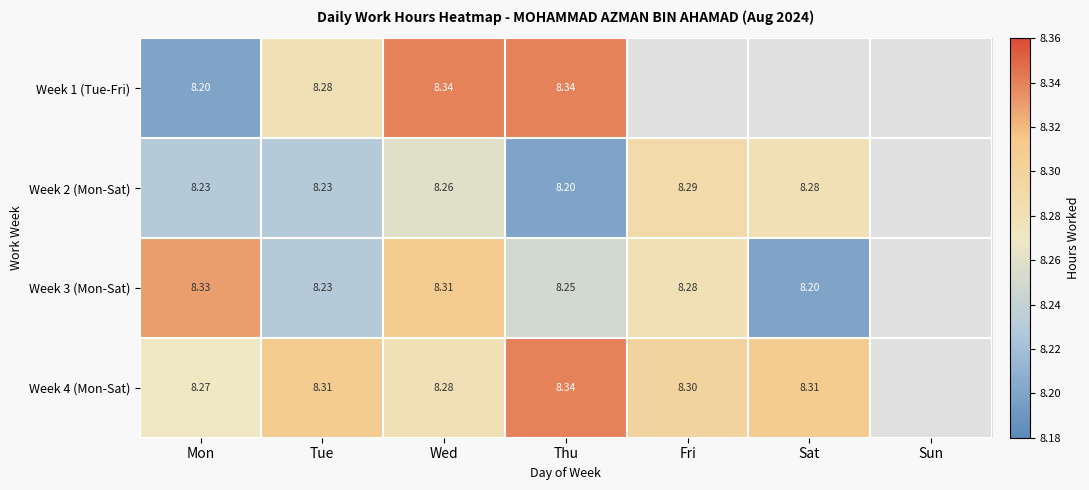

At how many categories does at least one series exceed 3?

6